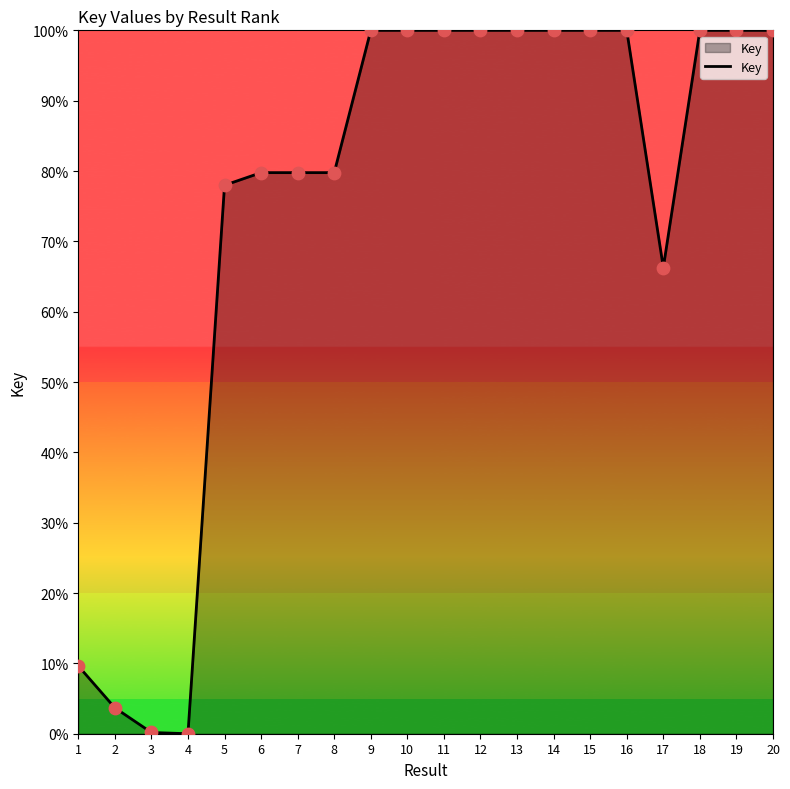

Between 7 and 16, which is larger?

16